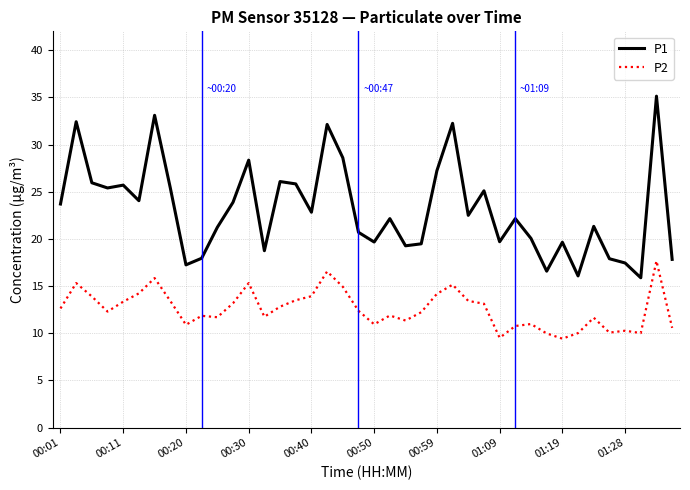

What is the difference between the maximum and minimum values in the P2 series?

8.2